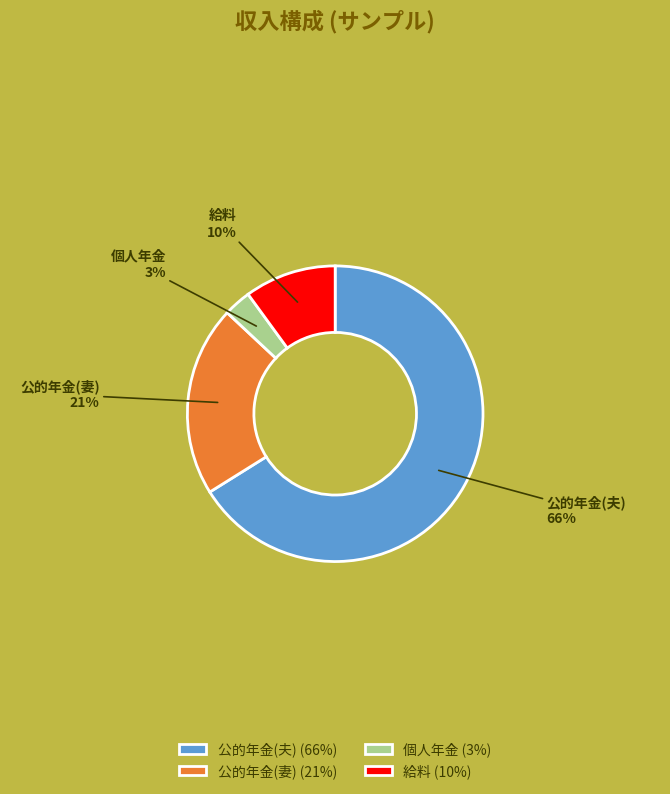

Does 公的年金(夫) account for over 50% of the chart?

Yes